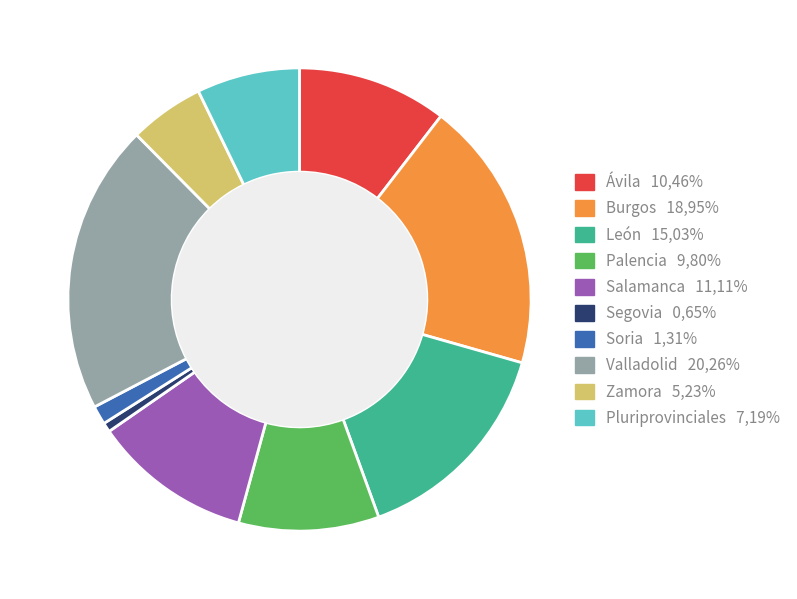

Rank the categories by value from highest to lowest.

Valladolid, Burgos, León, Salamanca, Ávila, Palencia, Pluriprovinciales, Zamora, Soria, Segovia